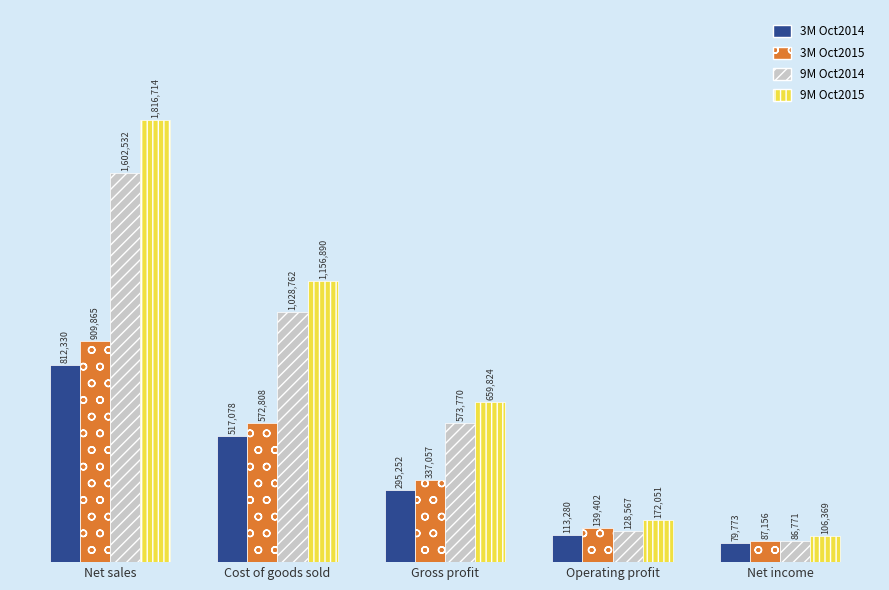

What is the approximate value of 3M Oct2015 at Net sales, to the nearest 10?

909860